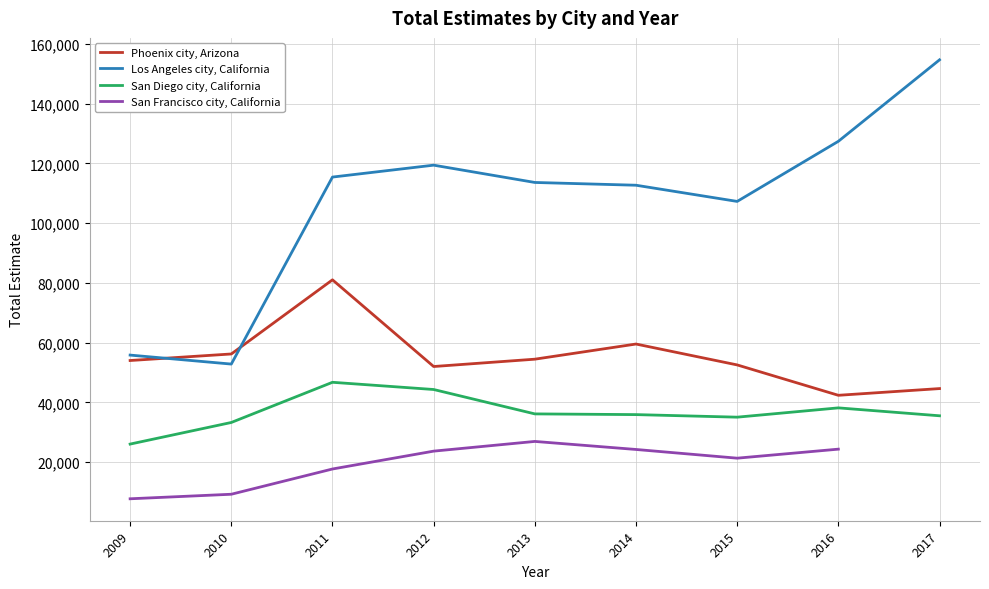

True or false: Phoenix city, Arizona has a value of 31682 at 2009.

False